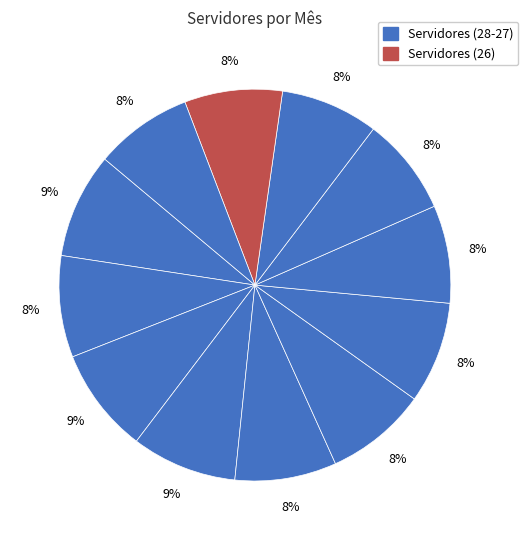

How many slices are in this pie chart?

12